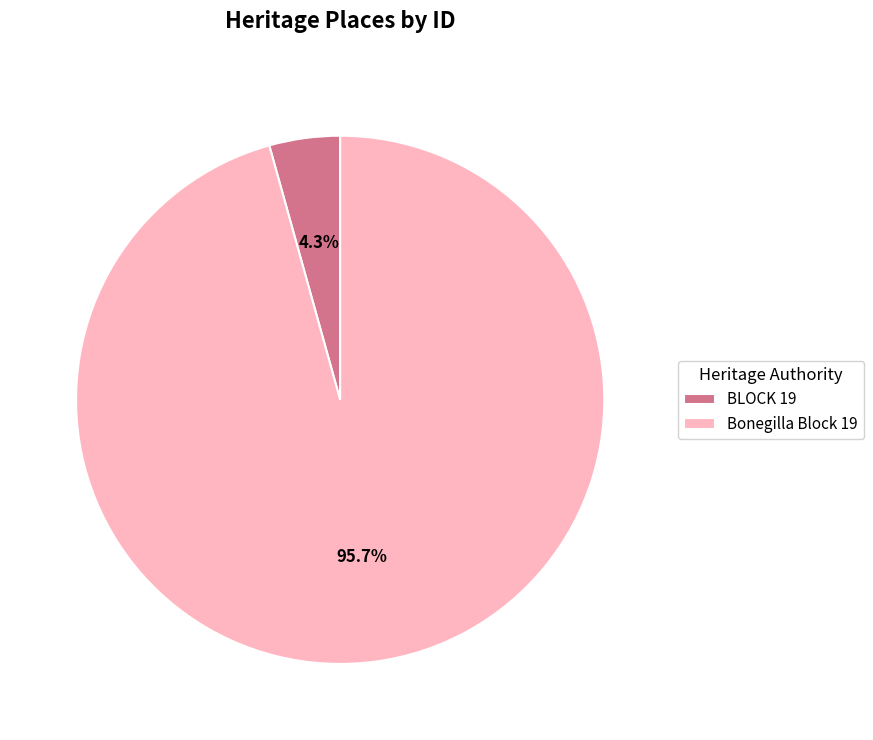

Count the number of slices in the pie.

2